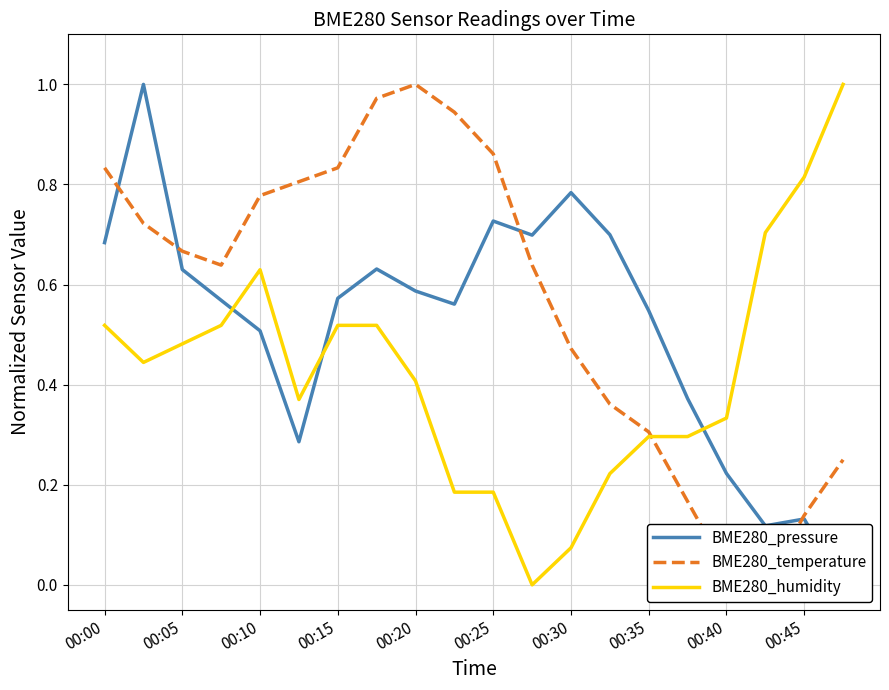

How many series are shown in this chart?

3